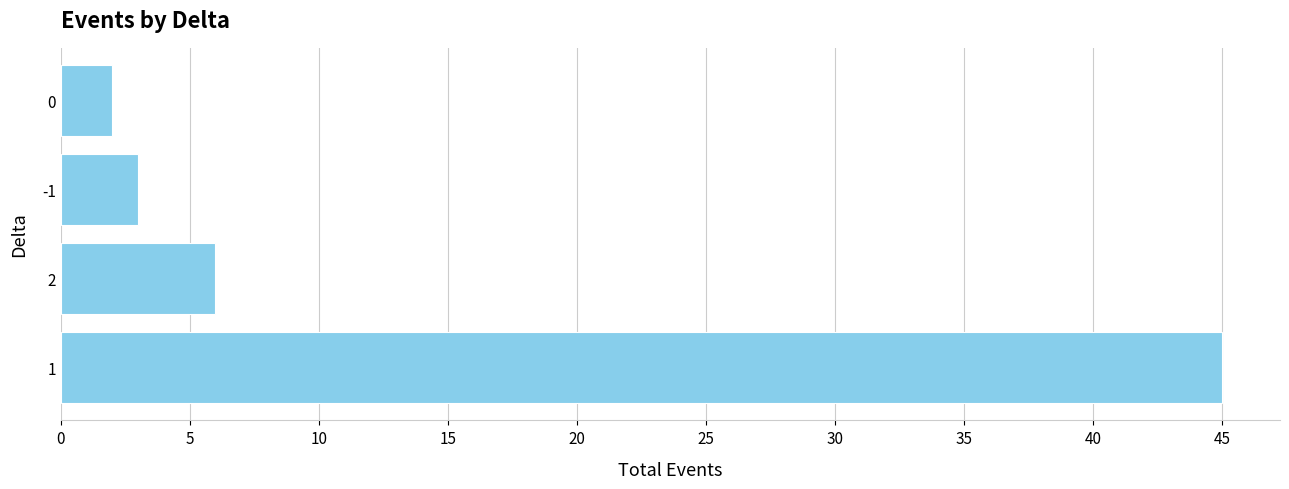

What is the sum of all values?

56